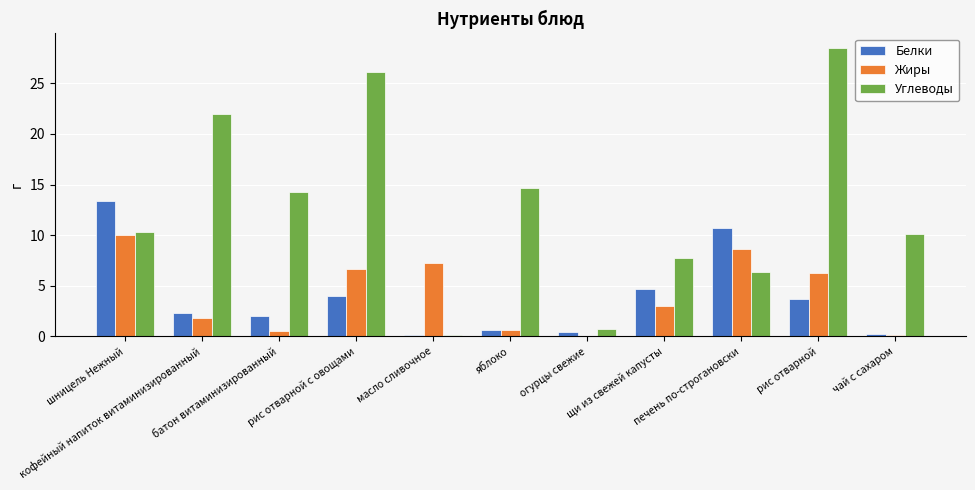

Read the Углеводы value at чай с сахаром.

10.1